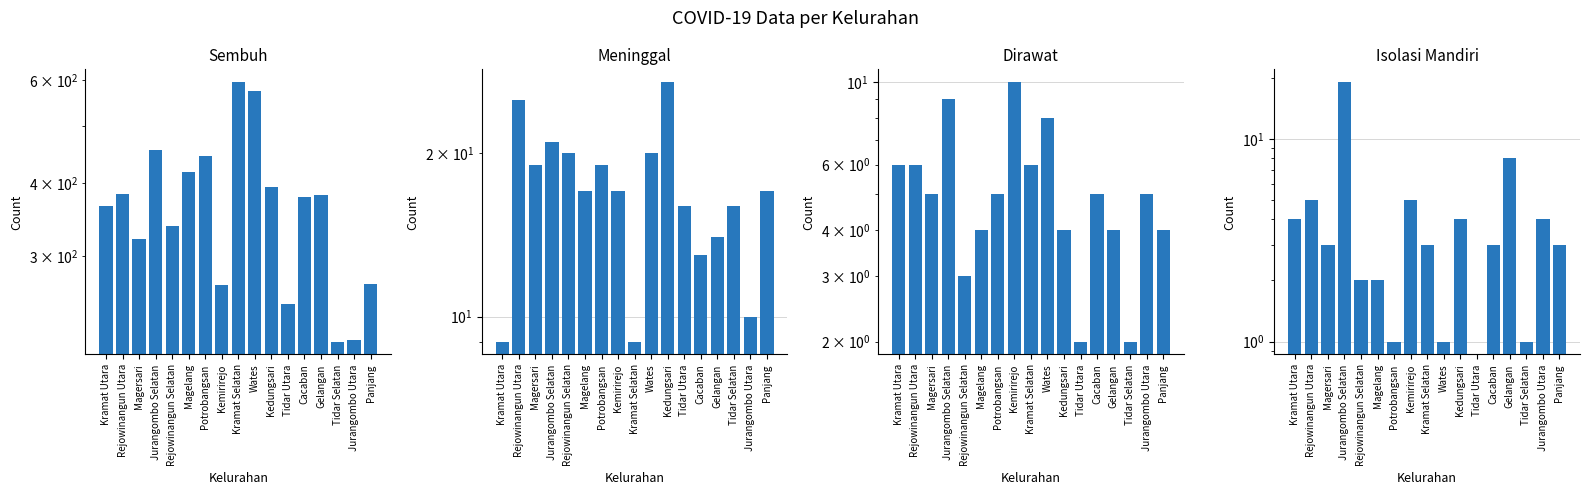

How many data points in Sembuh are above 378?

8